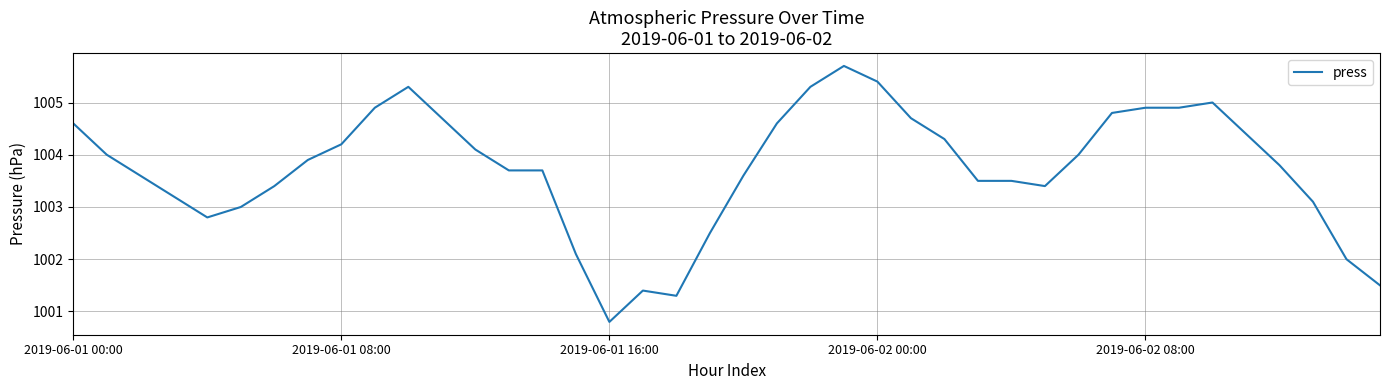

What is the difference between the maximum and minimum values?

4.9